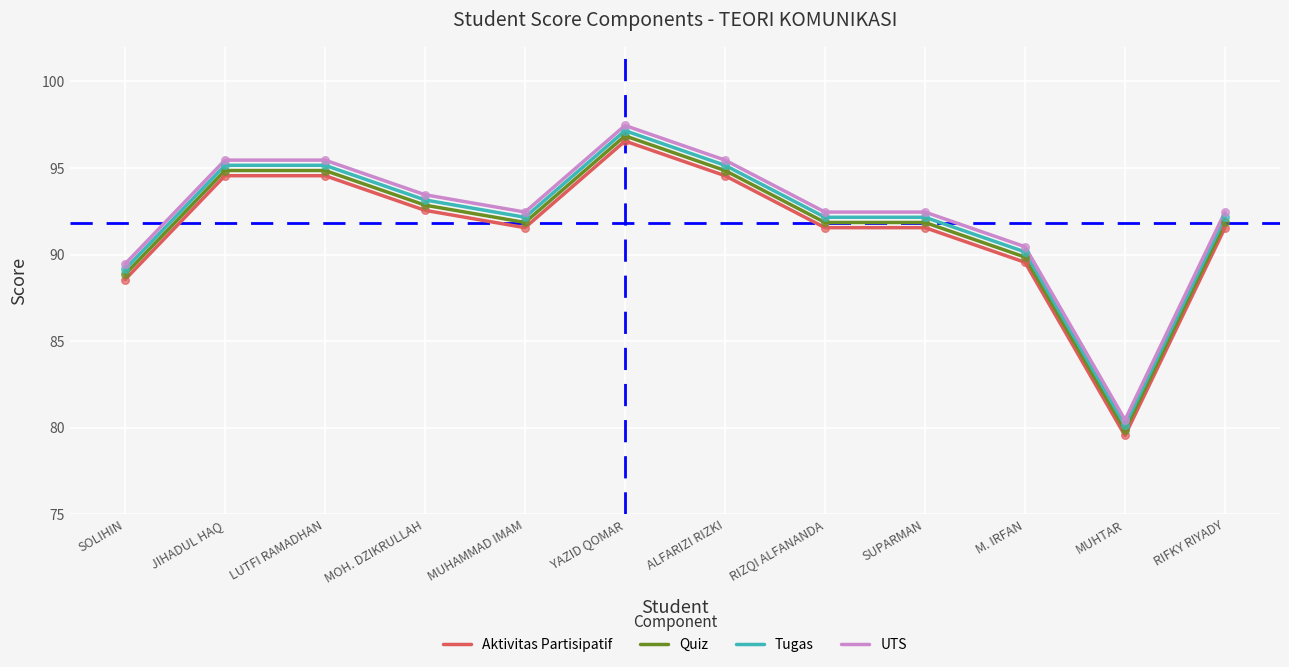

What is the difference between the highest and lowest values at SUPARMAN?

0.9